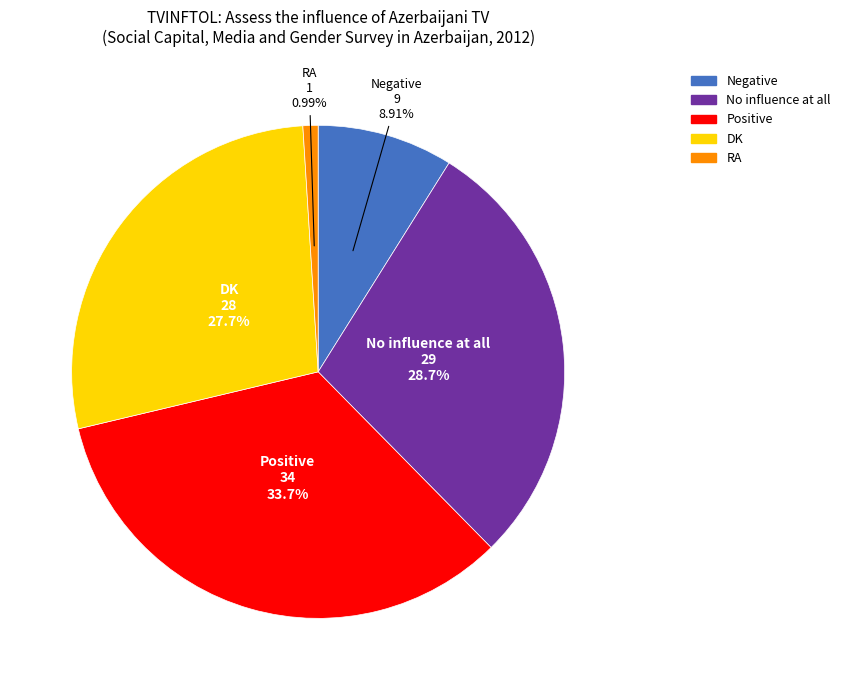

To the nearest percent, what is the difference between the Positive and Negative slice percentages?

25%